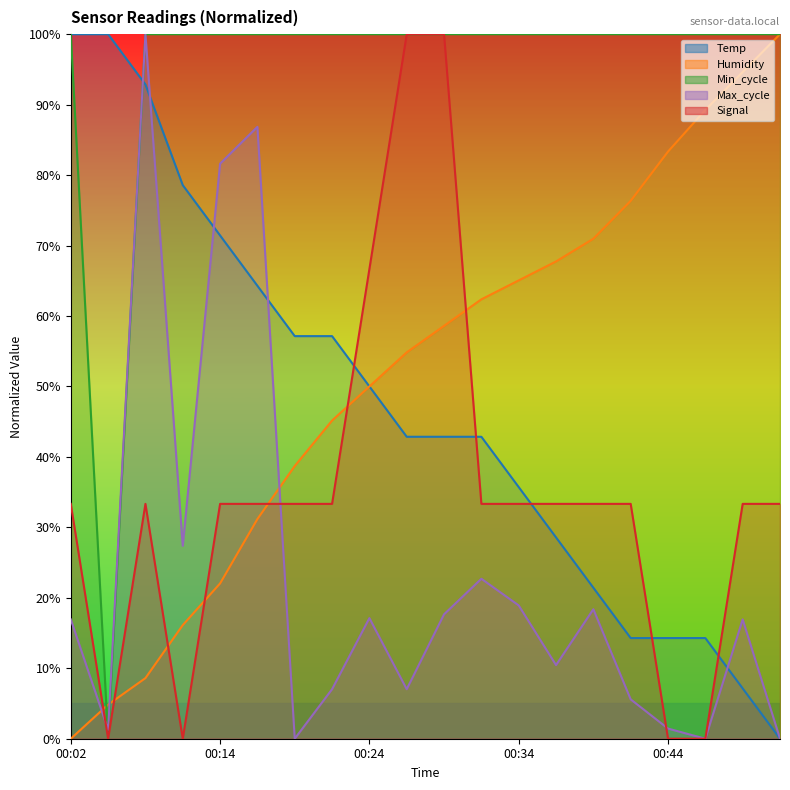

The Max_cycle series shows 22.2 at 00:02. True or false?

False